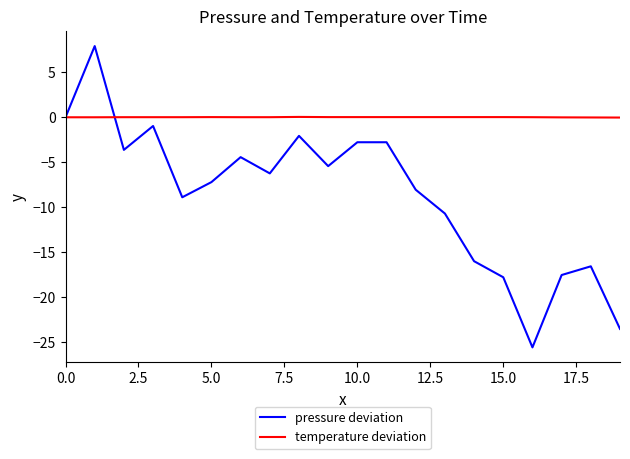

Rank the series by their average value, from highest to lowest.

temperature deviation, pressure deviation